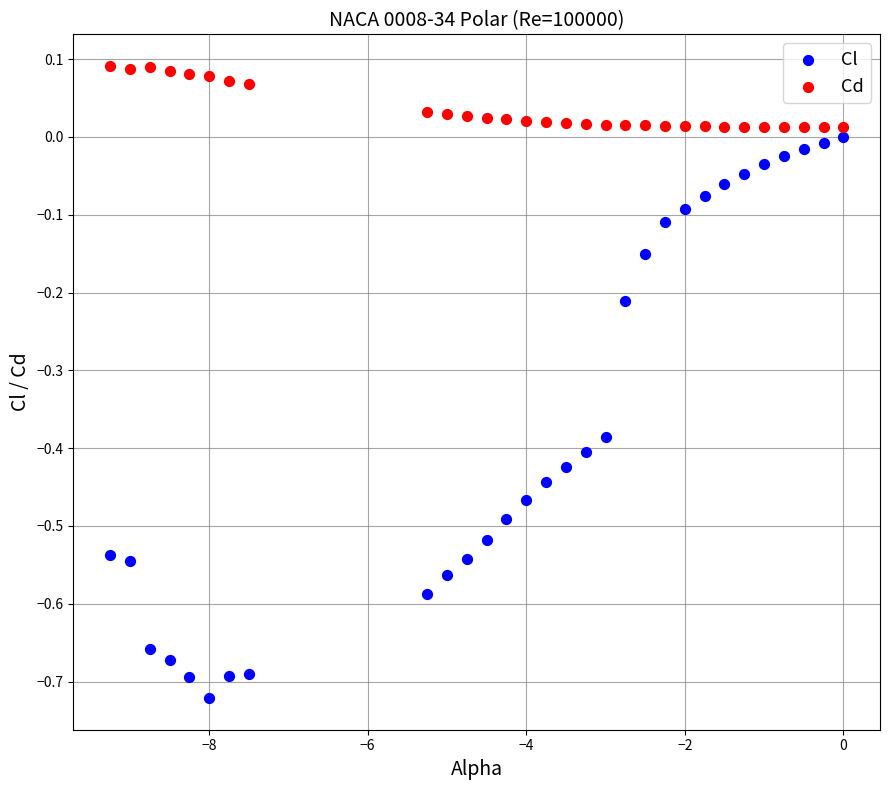

Across all data points, what is the range of X values (max minus min)?

9.2